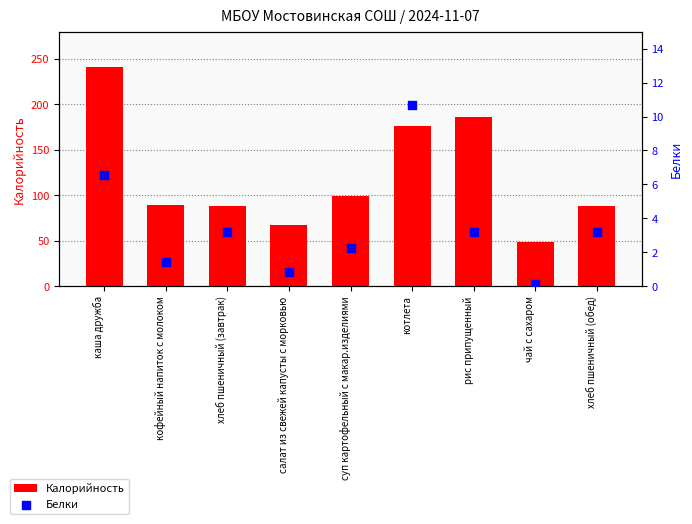

At which category is the sum across all series the highest?

каша дружба